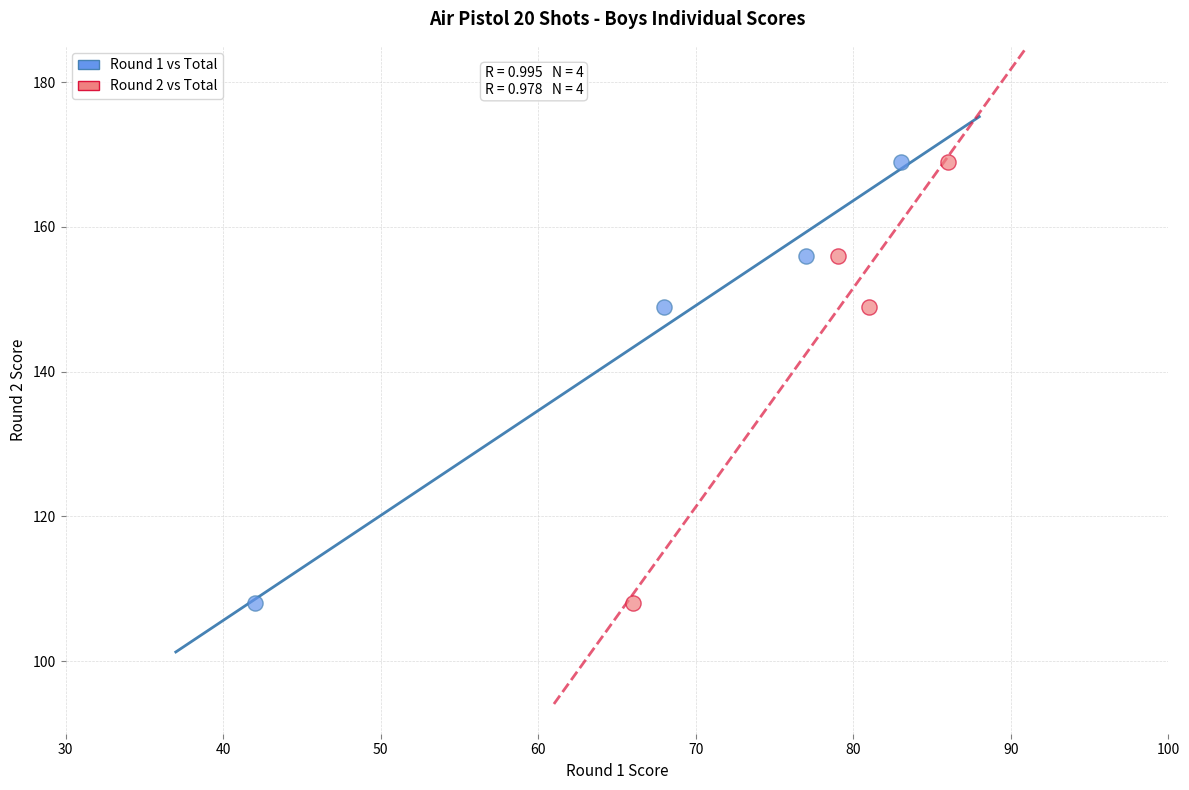

What are all the series names shown in the legend?

Round 1 vs Total, Round 2 vs Total